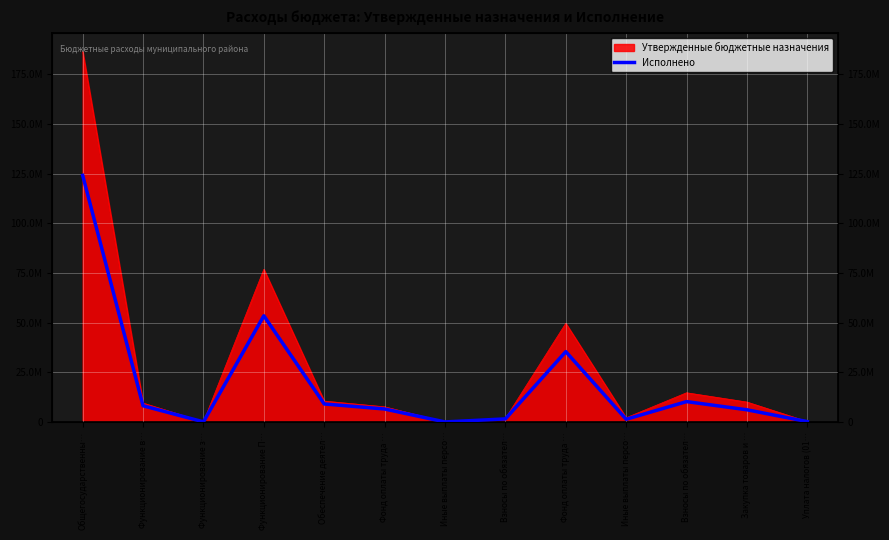

How many lines are shown in the chart?

1